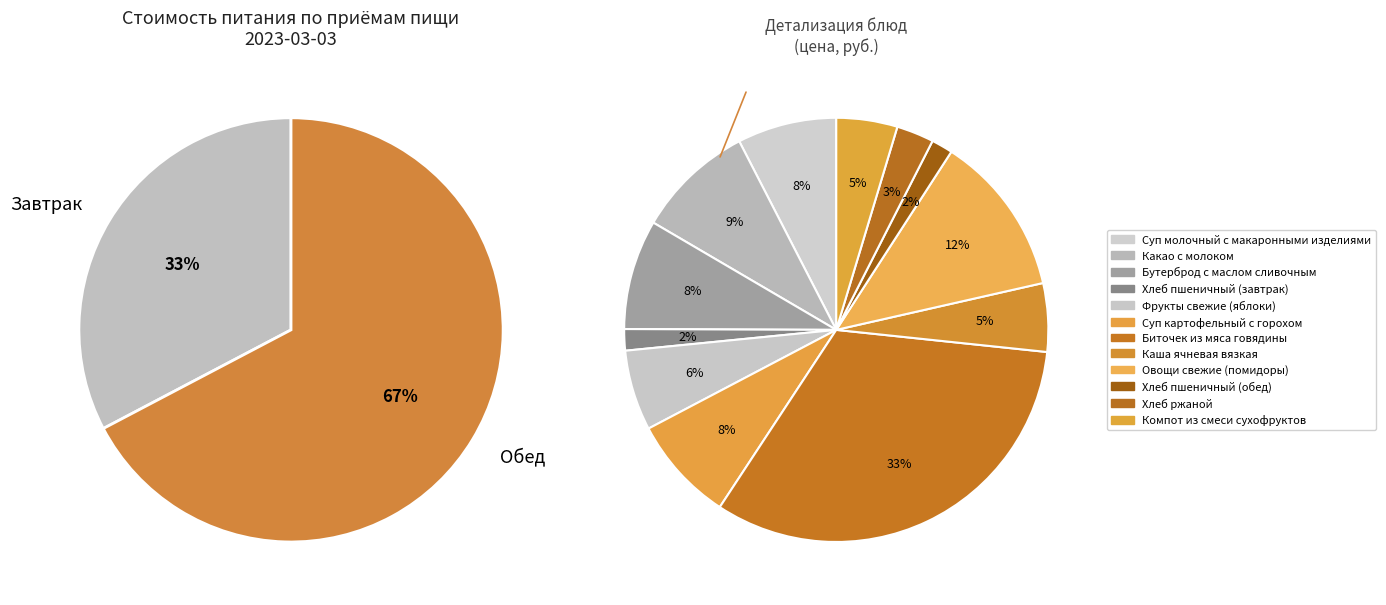

Is it true that Хлеб ржаной is 3% of the pie?

True